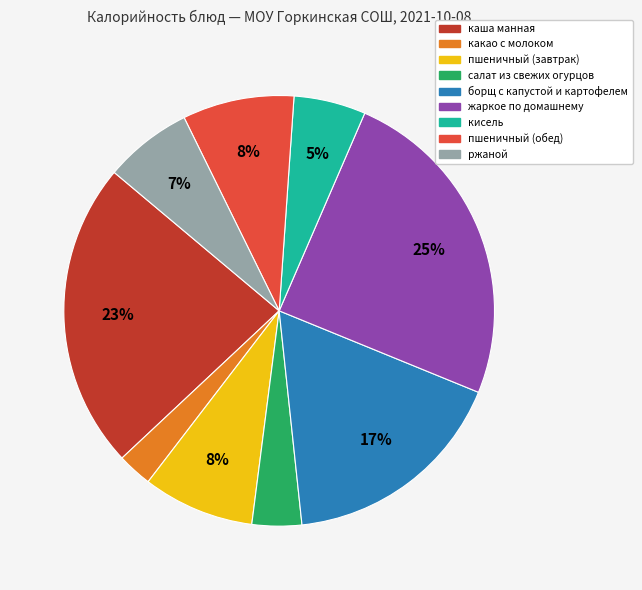

To the nearest percent, what is the difference between the какао с молоком and жаркое по домашнему slice percentages?

22%